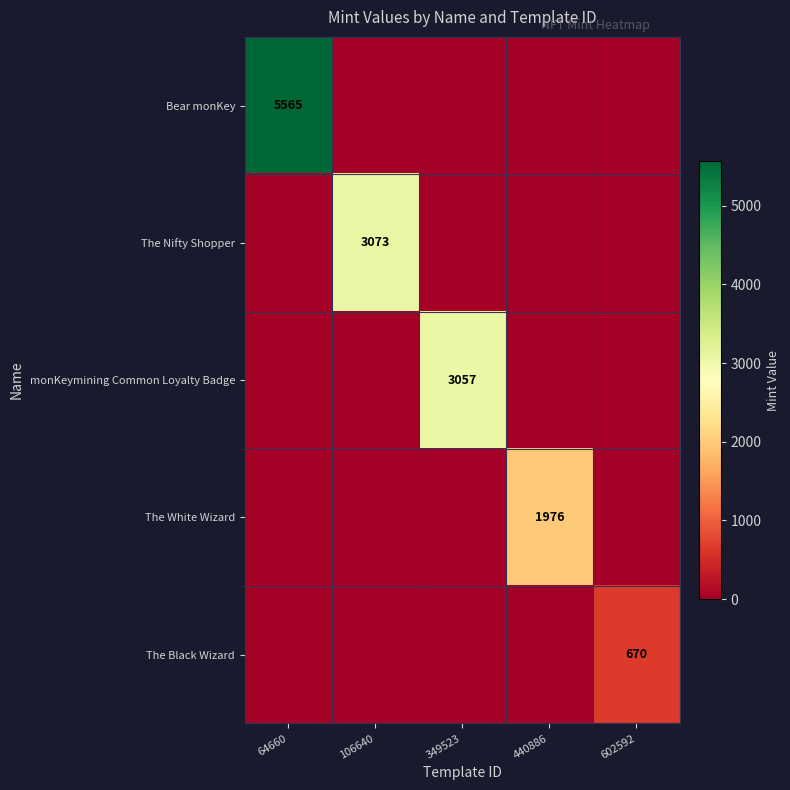

At which category does the chart reach its minimum across all series?

106640